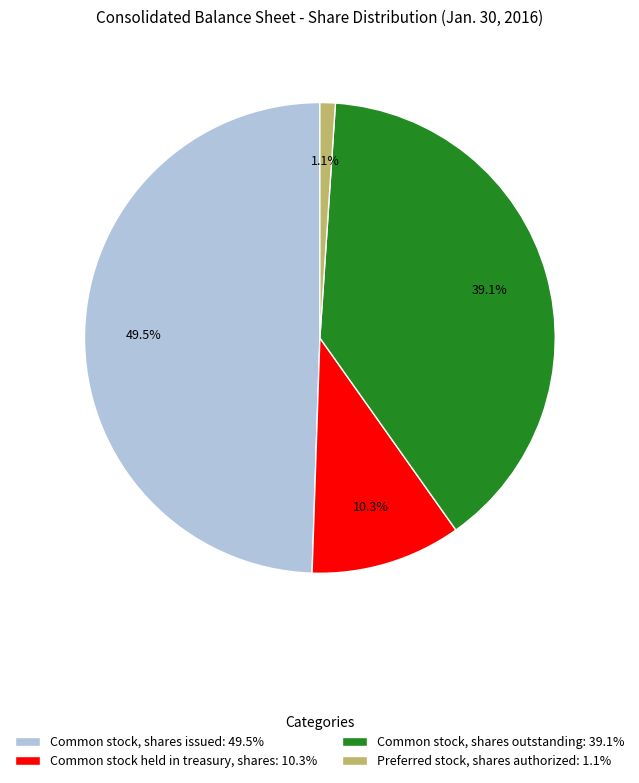

To the nearest percent, what portion does Common stock held in treasury, shares represent?

10%